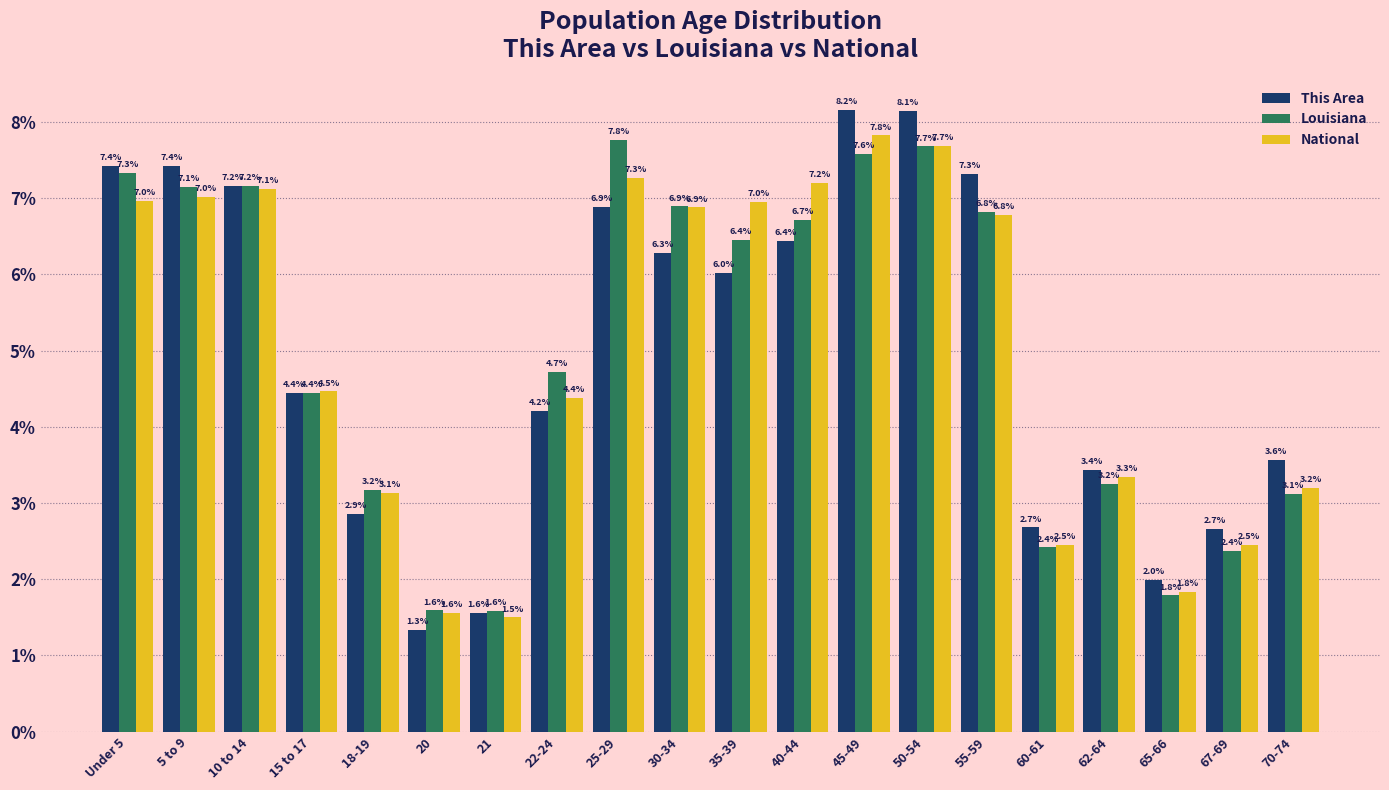

Reading right to left, what are all the values shown in this chart?

This Area: 3.6	2.7	2.0	3.4	2.7	7.3	8.1	8.2	6.4	6.0	6.3	6.9	4.2	1.6	1.3	2.9	4.4	7.2	7.4	7.4
Louisiana: 3.1	2.4	1.8	3.2	2.4	6.8	7.7	7.6	6.7	6.4	6.9	7.8	4.7	1.6	1.6	3.2	4.4	7.2	7.1	7.3
National: 3.2	2.5	1.8	3.3	2.5	6.8	7.7	7.8	7.2	7.0	6.9	7.3	4.4	1.5	1.6	3.1	4.5	7.1	7.0	7.0